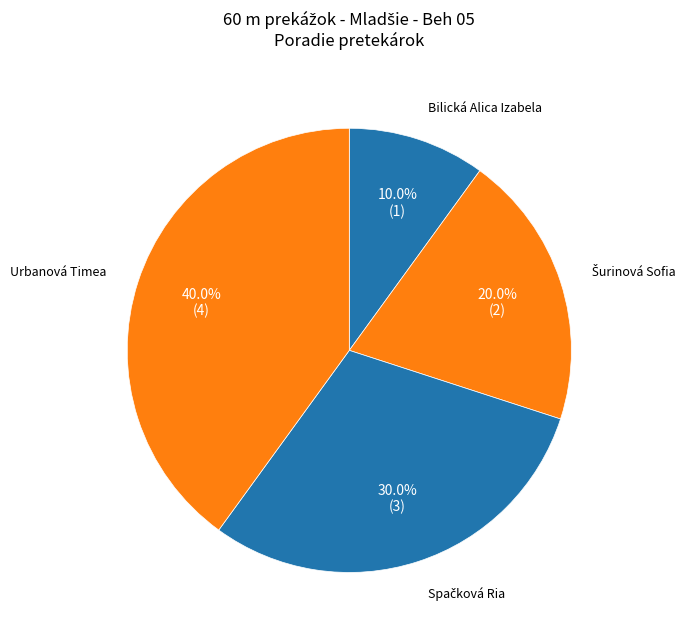

Count the number of slices in the pie.

4